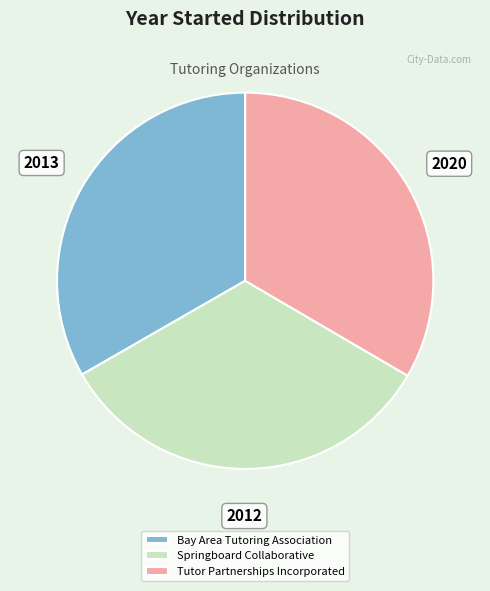

Approximately how many times larger is the value at Bay Area Tutoring Association compared to Springboard Collaborative?

1.0